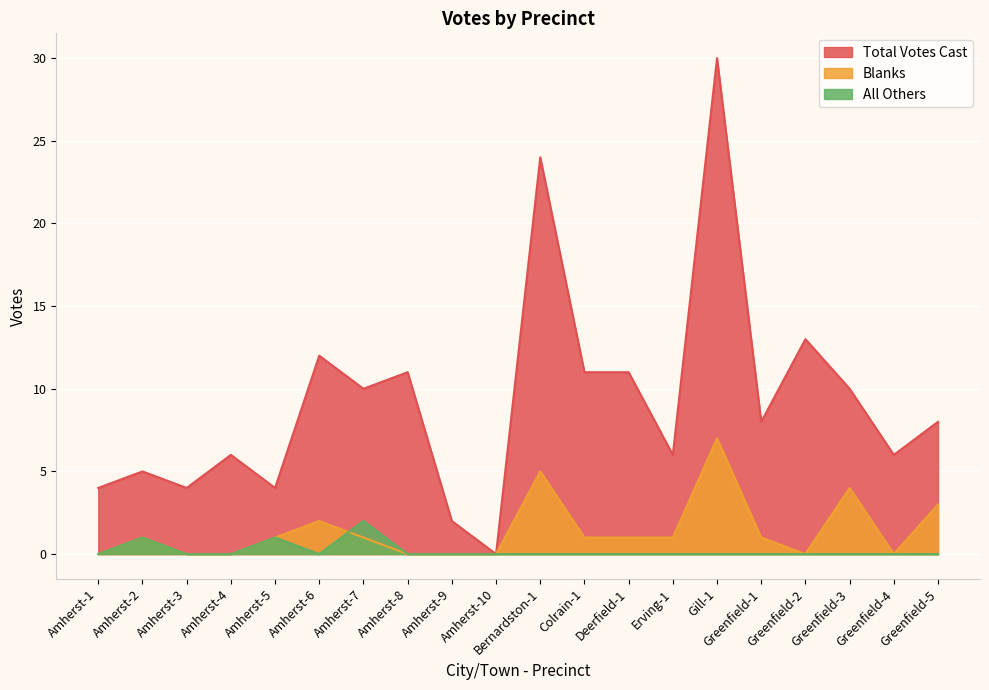

The Total Votes Cast series shows 8 at Greenfield-1. True or false?

True